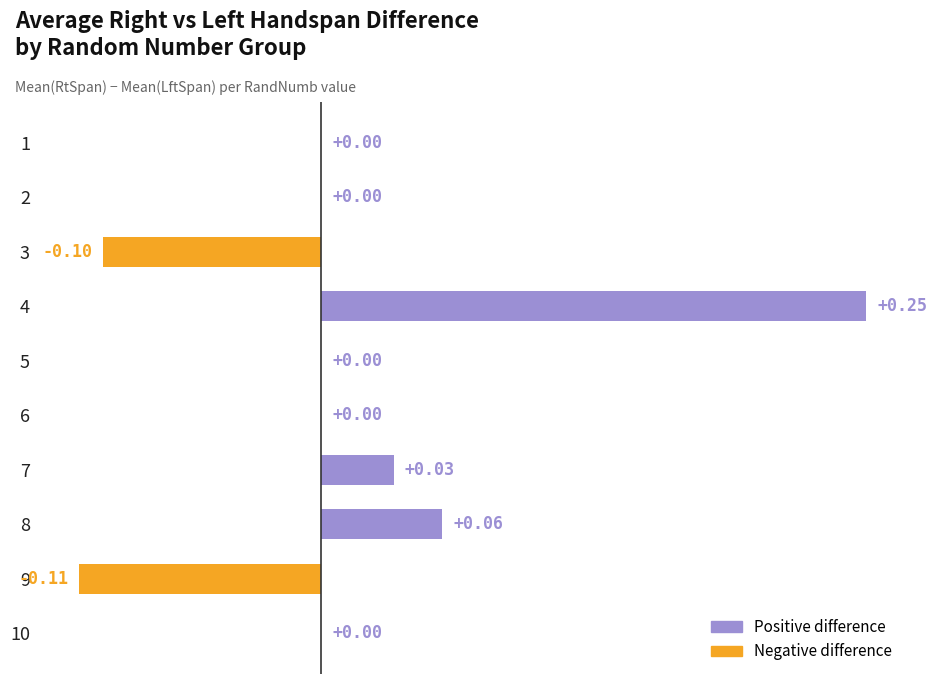

Which has a higher value, 9 or 8?

8